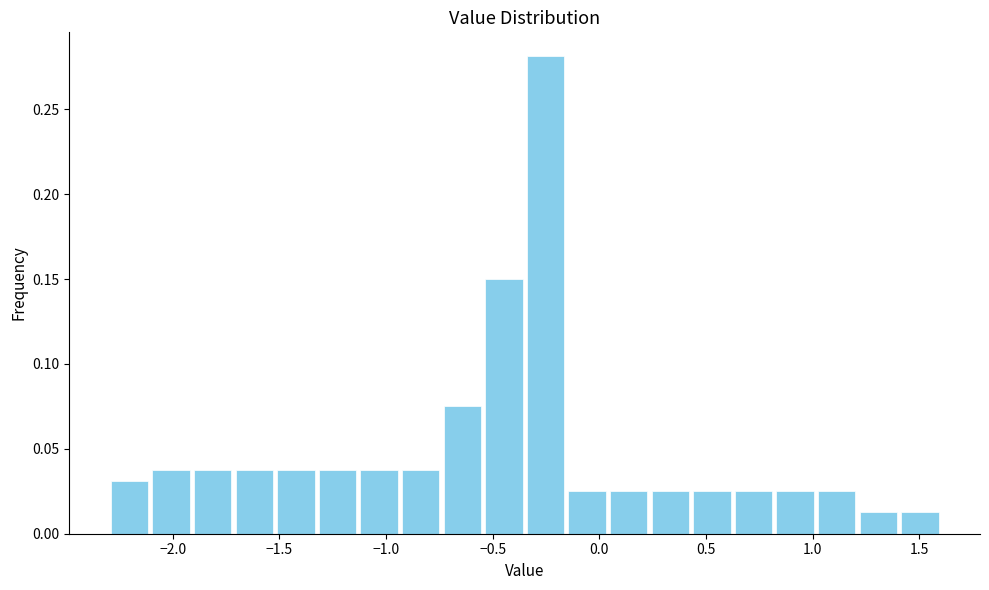

Around what value on the x-axis is the tallest bar? Give the approximate position of its centre, as read against the axis.

-0.25